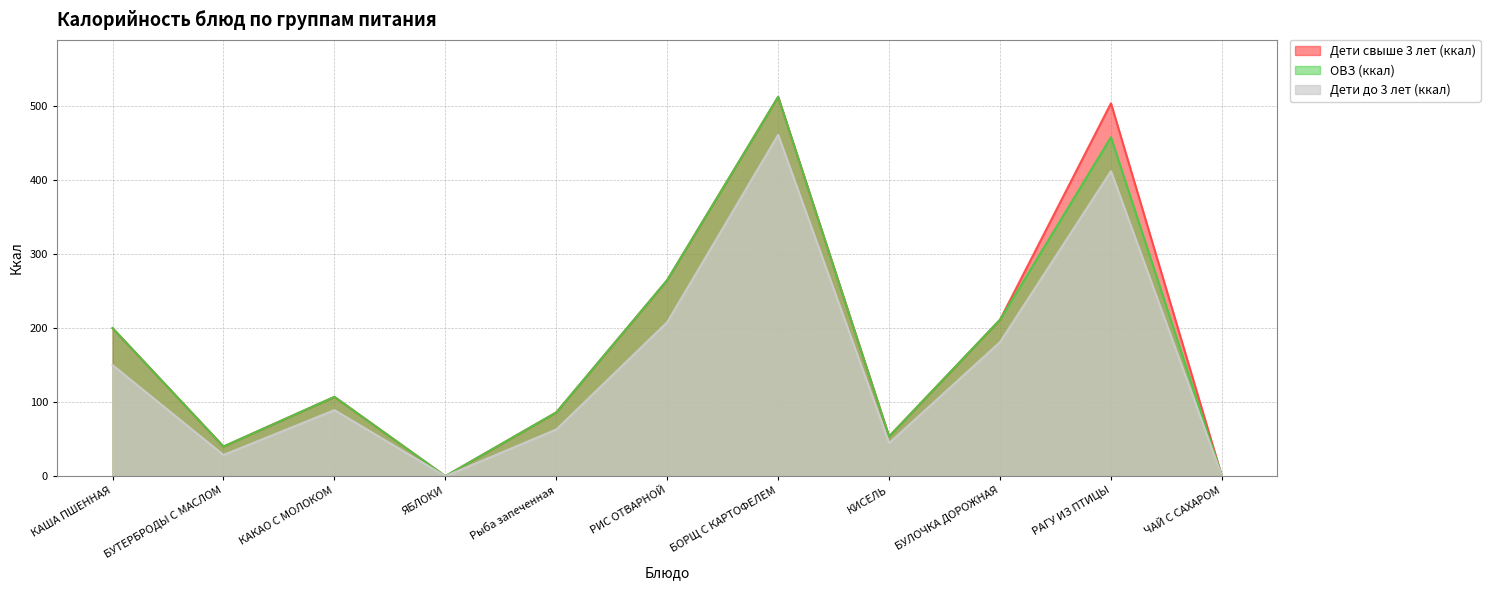

What is the value of the ОВЗ (ккал) point at the 10th from the left?

457.5